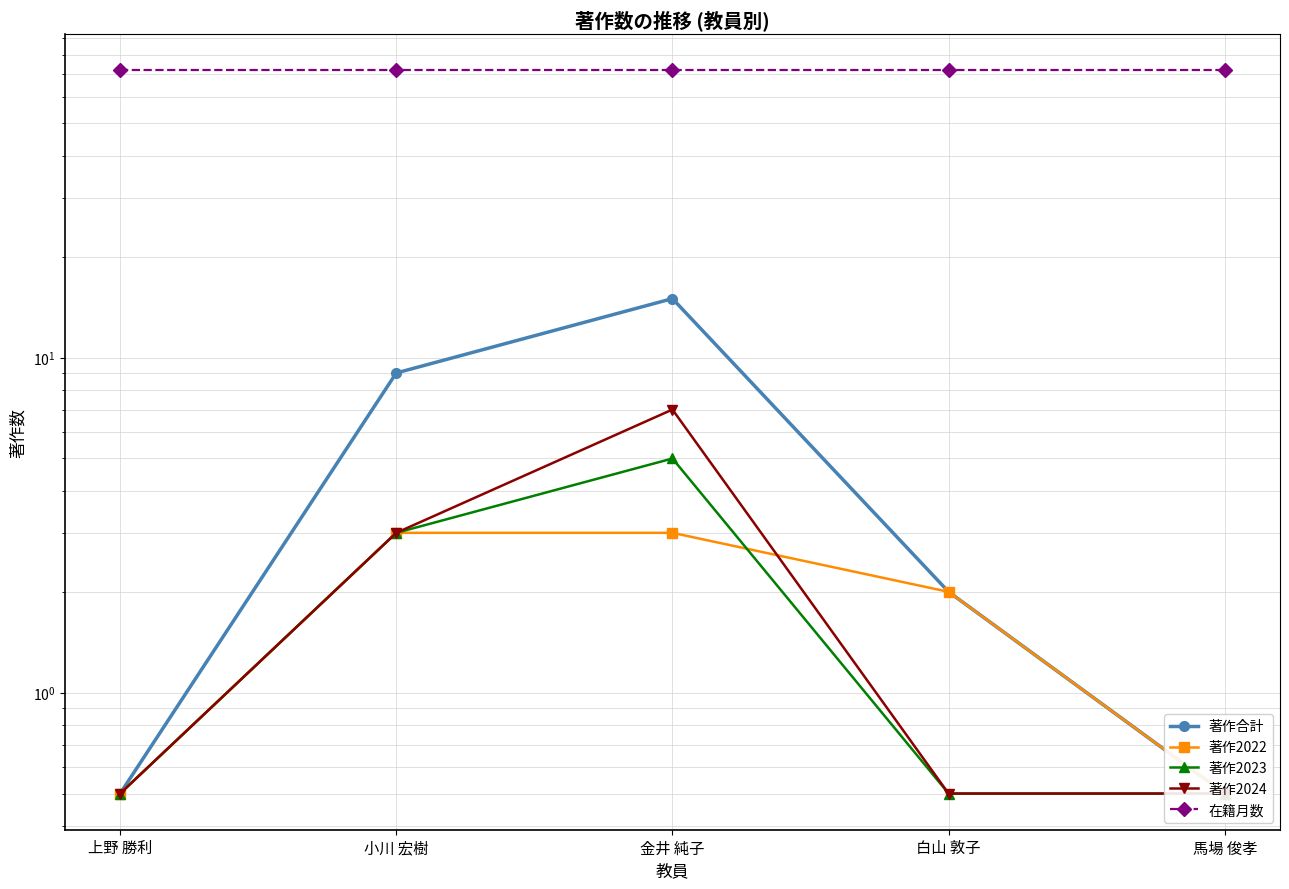

Reading left to right, what are all the values shown in this chart?

著作合計: 上野 勝利=0.5	小川 宏樹=9.0	金井 純子=15.0	白山 敦子=2.0	馬場 俊孝=0.5
著作2022: 上野 勝利=0.5	小川 宏樹=3.0	金井 純子=3.0	白山 敦子=2.0	馬場 俊孝=0.5
著作2023: 上野 勝利=0.5	小川 宏樹=3.0	金井 純子=5.0	白山 敦子=0.5	馬場 俊孝=0.5
著作2024: 上野 勝利=0.5	小川 宏樹=3.0	金井 純子=7.0	白山 敦子=0.5	馬場 俊孝=0.5
在籍月数: 上野 勝利=72.0	小川 宏樹=72.0	金井 純子=72.0	白山 敦子=72.0	馬場 俊孝=72.0